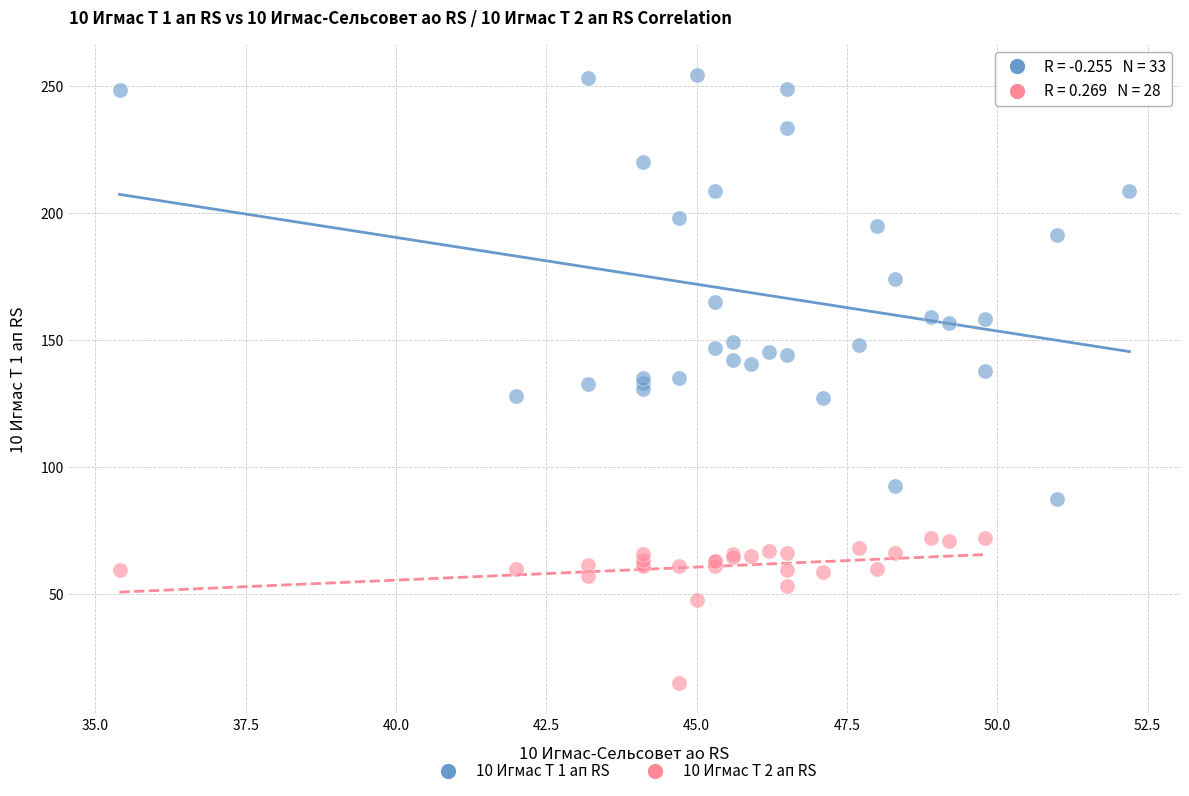

Which series has the widest spread of Y values?

10 Игмас Т 1 ап RS